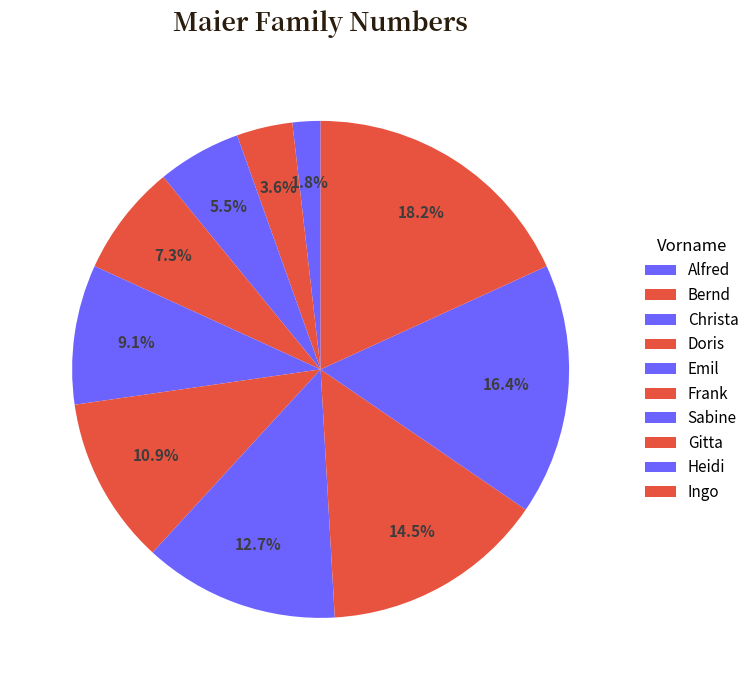

To the nearest percent, what portion does Alfred represent?

2%